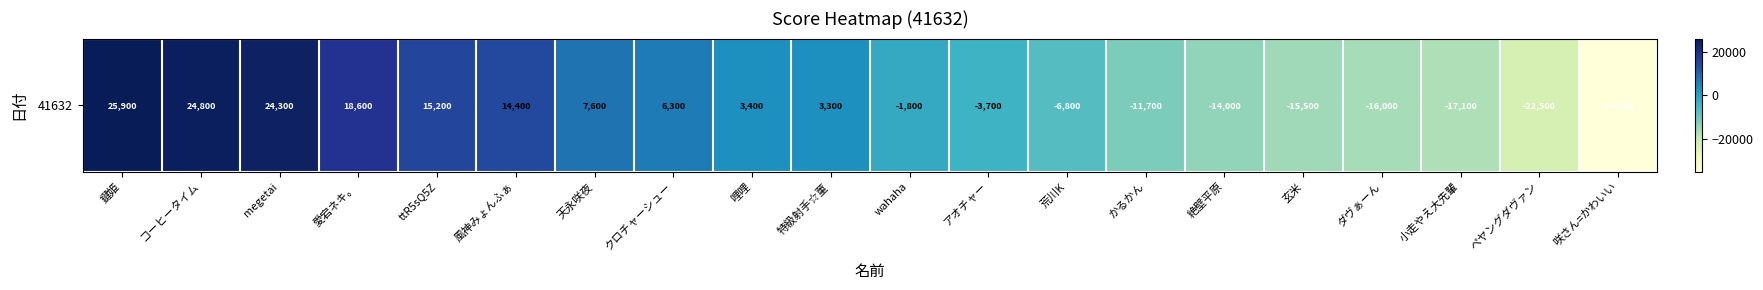

Reading right to left, what are all the values shown in this chart?

咲さん=かわいい=-34700	ペヤングダヴァン=-22500	小走やえ大先輩=-17100	ダヴぁーん=-16000	玄米=-15500	絶壁平原=-14000	かるかん=-11700	荒川K=-6800	アオチャー=-3700	wahaha=-1800	特級射手☆菫=3300	哩哩=3400	クロチャーシュー=6300	天永咲夜=7600	風神みょんふぁ=14400	ttR5sQ5Z=15200	愛宕ネキ。=18600	megetai=24300	コーヒータイム=24800	鍵姫=25900